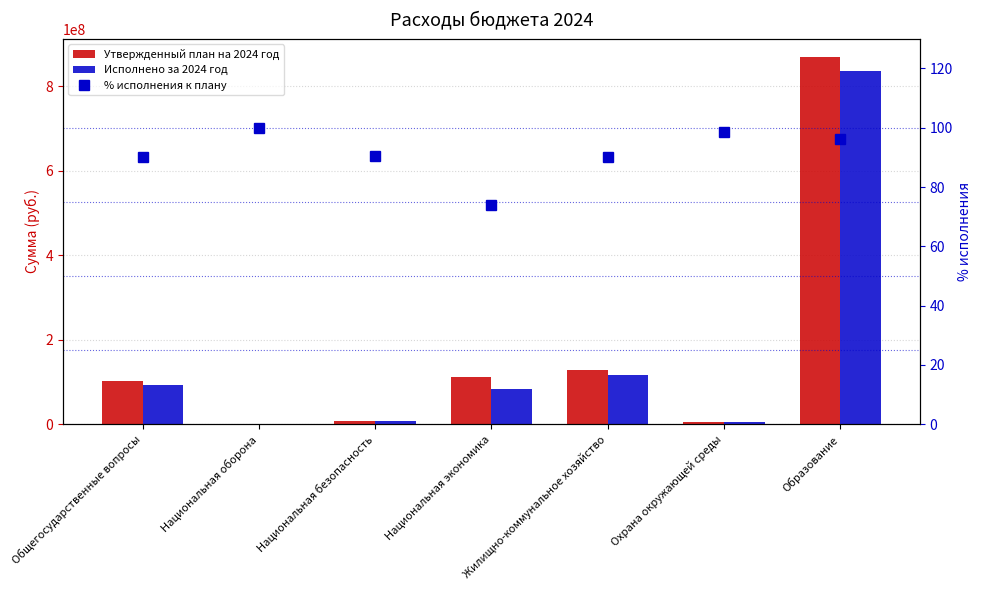

What is the approximate value of Исполнено за 2024 год at Национальная оборона?

1079874.3